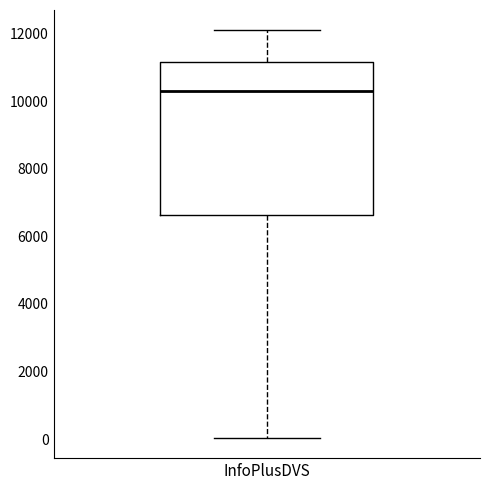

Read this box plot against the y-axis: the position of the median line, the range covered by the box, and the ends of both whiskers. The values are not printed on the chart, so give them approximately, as read against the axis.

median 10400, box 6600 to 11200, whiskers 0 to 12000